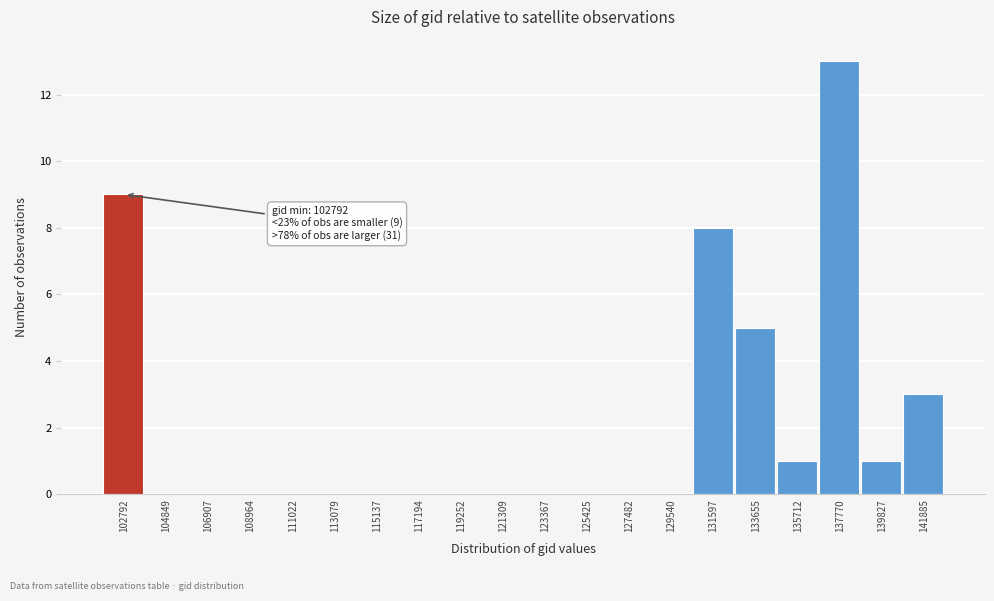

Reading right to left, transcribe all the data shown in this chart.

141885=3	139827=1	137770=13	135712=1	133655=5	131597=8	129540=0	127482=0	125425=0	123367=0	121309=0	119252=0	117194=0	115137=0	113079=0	111022=0	108964=0	106907=0	104849=0	102792=9